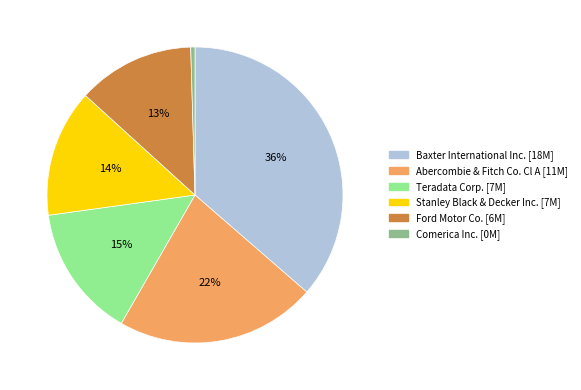

To the nearest percent, what percentage of the pie is Abercombie & Fitch Co. Cl A?

22%